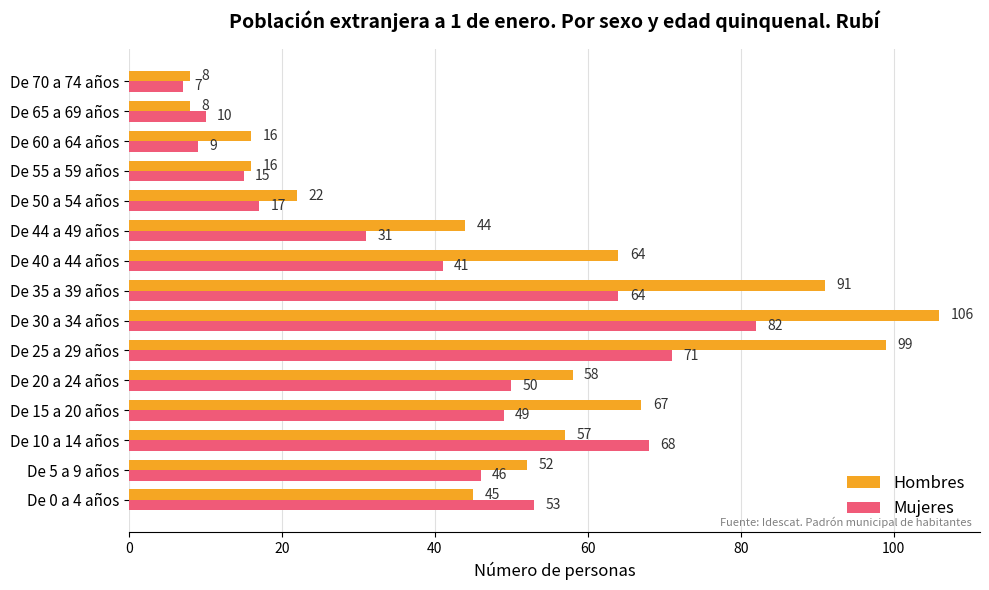

True or false: Hombres has a value of 13 at De 5 a 9 años.

False